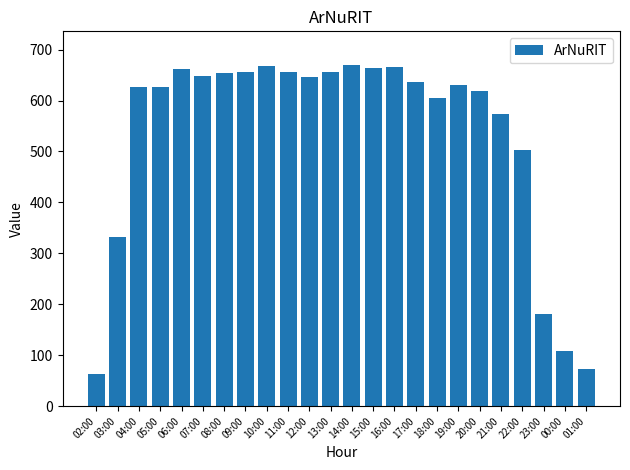

Where does the data first go above 636?

06:00